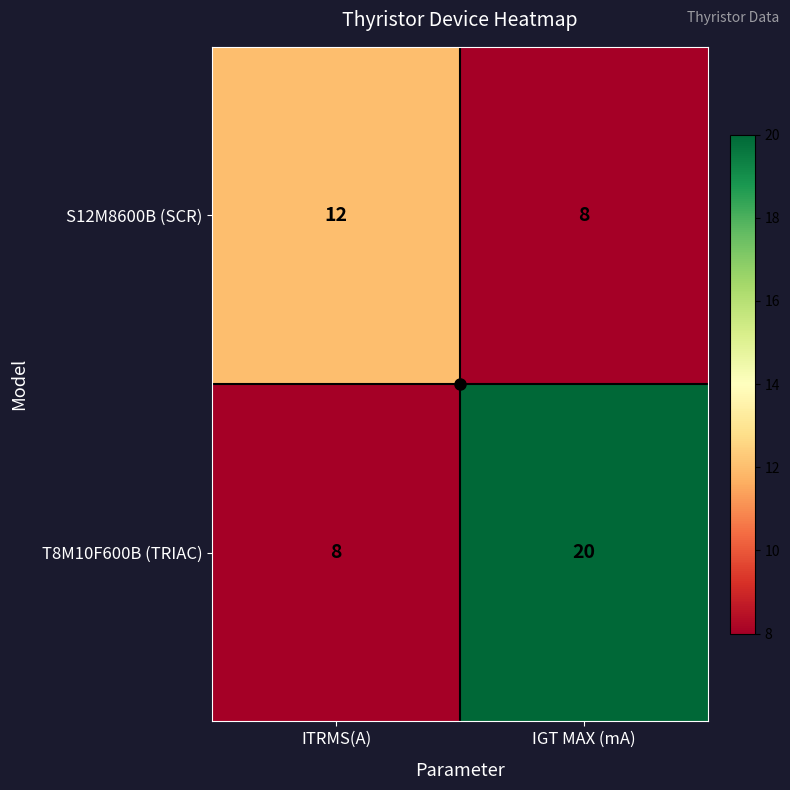

Which category has the highest value across all series?

IGT MAX (mA)